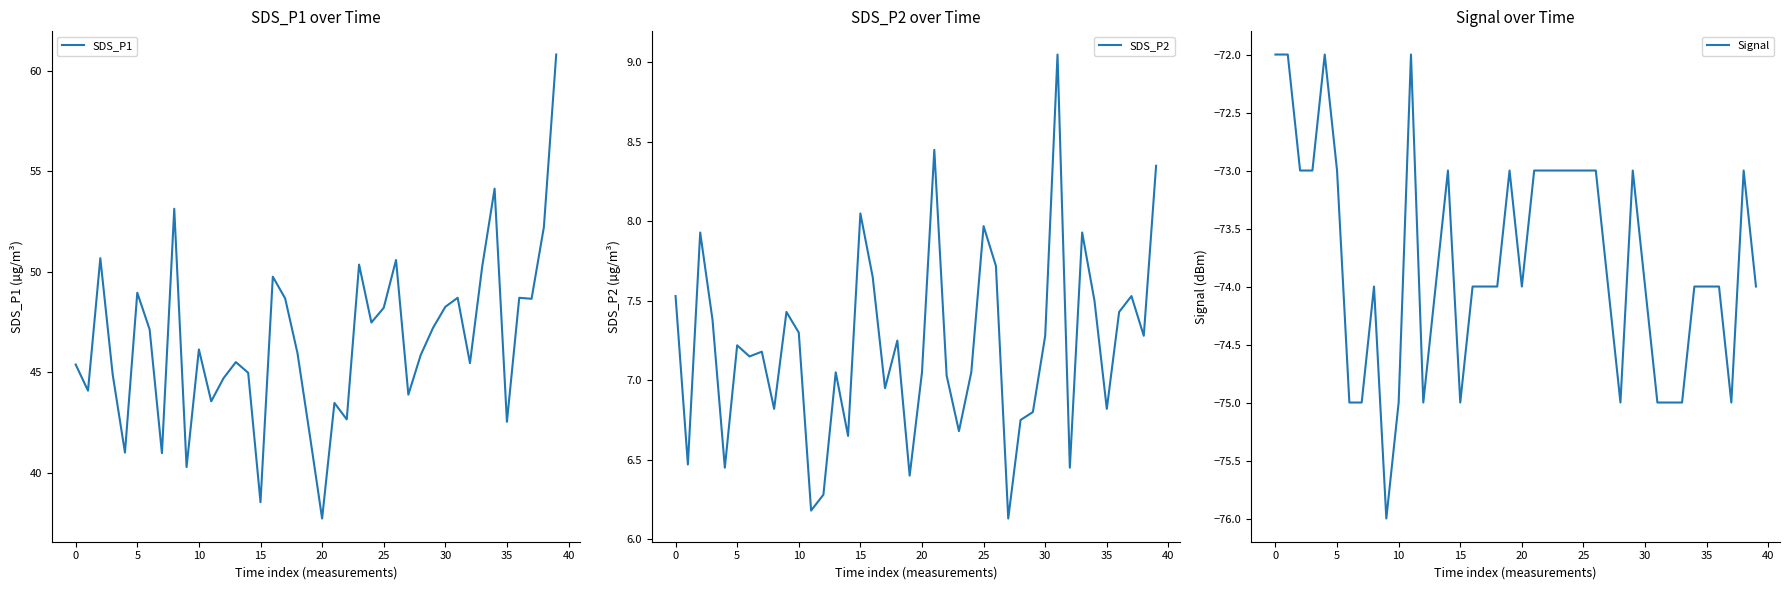

What are all the series names shown in the legend?

SDS_P1, SDS_P2, Signal